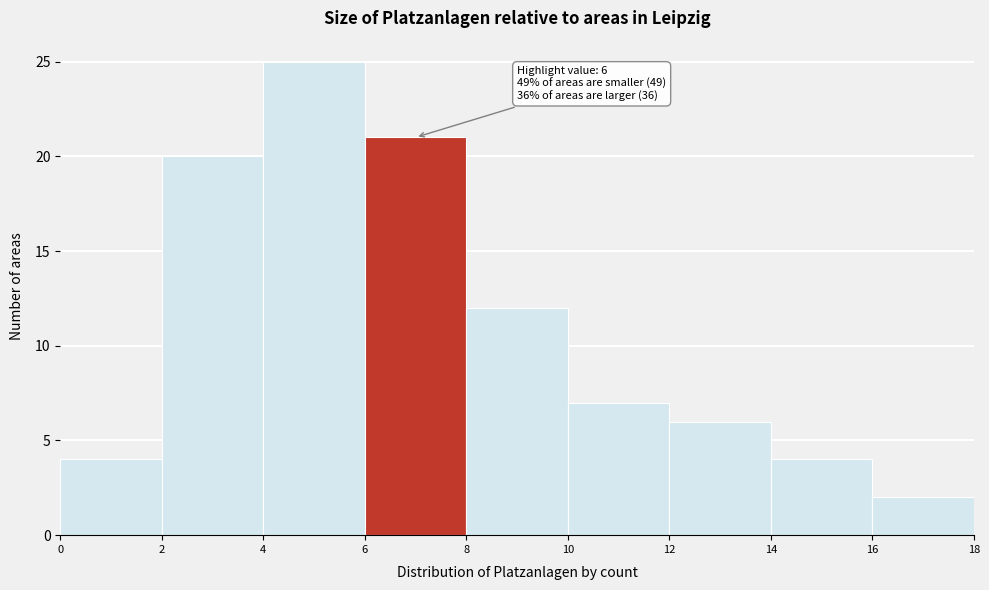

Which range on the x-axis has the tallest bar?

4 to 6